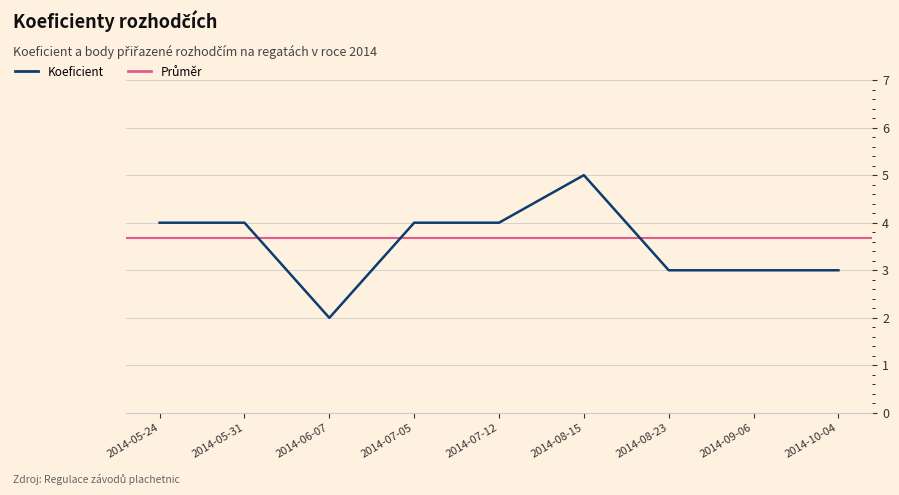

Does the chart have visible grid lines?

Yes